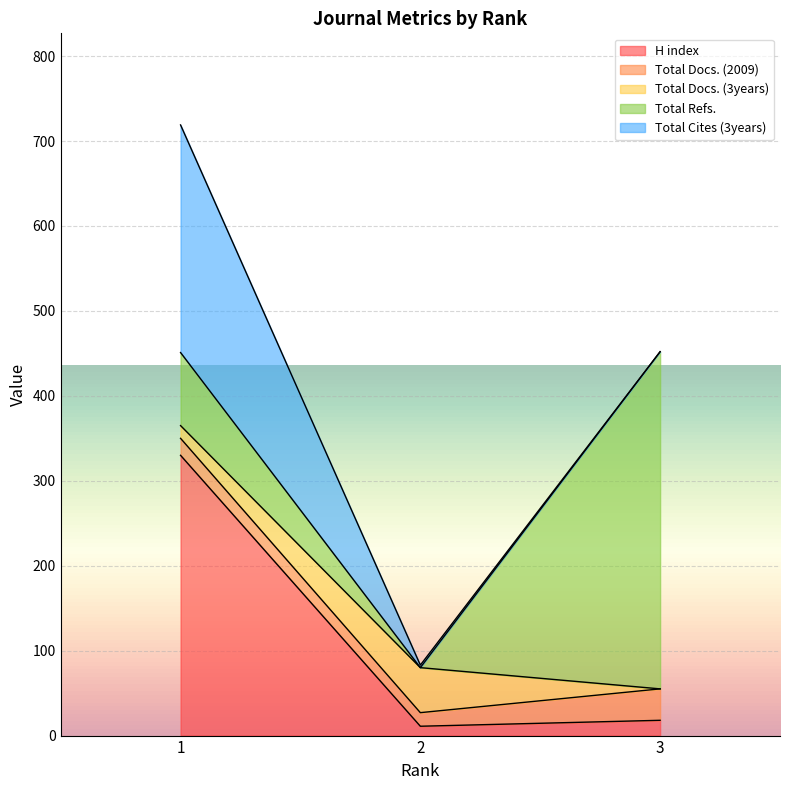

Reading left to right, list all the values displayed in this chart.

H index: 1=330	2=11	3=18
Total Docs. (2009): 1=20	2=16	3=37
Total Docs. (3years): 1=15	2=53	3=0
Total Refs.: 1=86	2=0	3=397
Total Cites (3years): 1=268	2=3	3=0